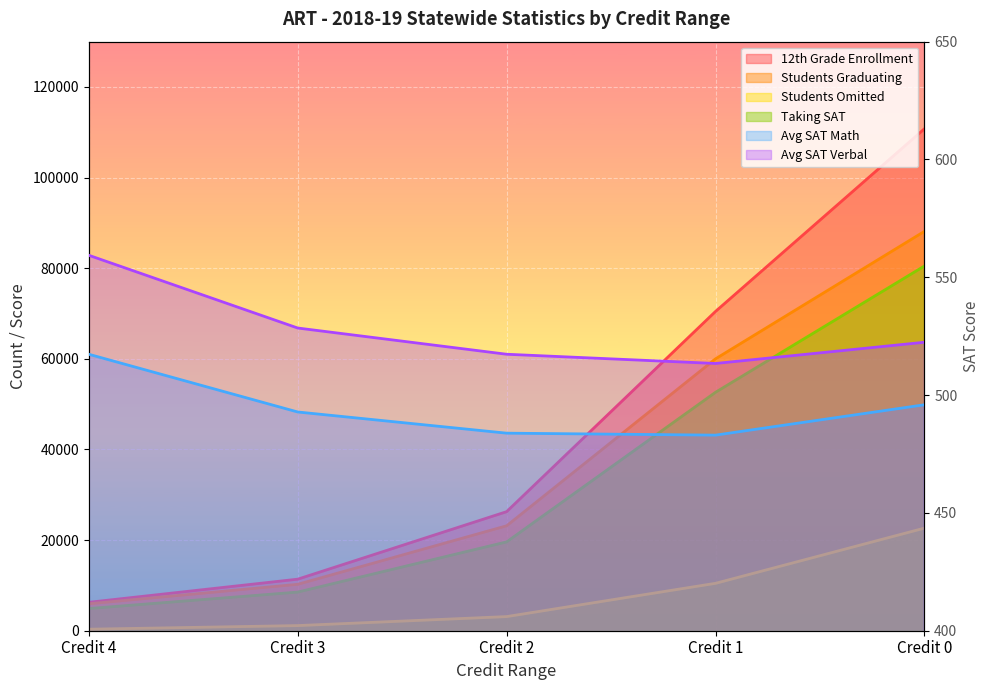

At which category does the chart reach its minimum across all series?

Credit 4